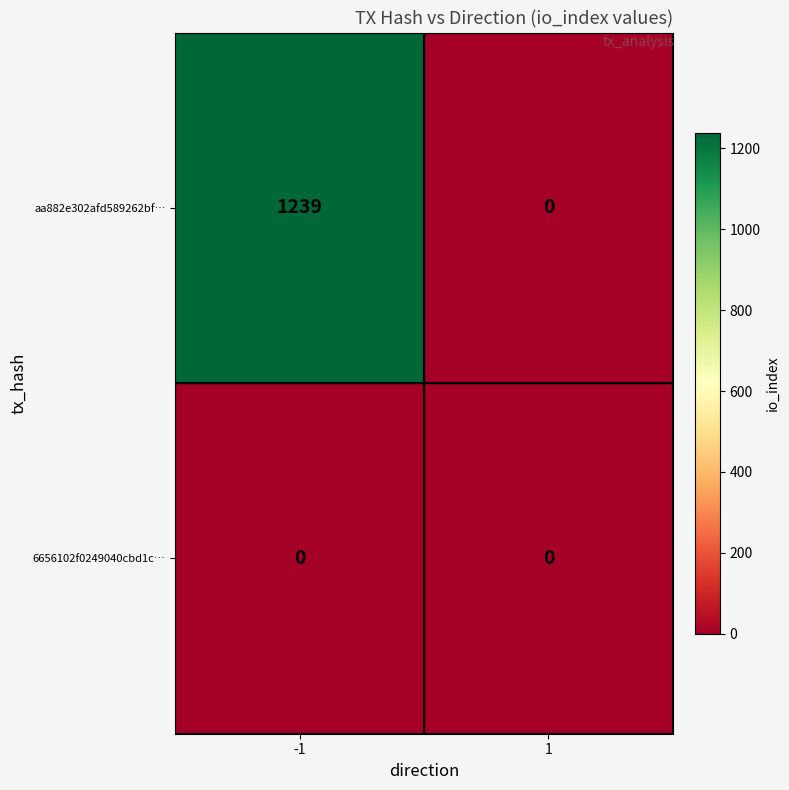

Reading right to left, list all the values displayed in this chart.

aa882e302afd589262bf…: 0	1239
6656102f0249040cbd1c…: 0	0